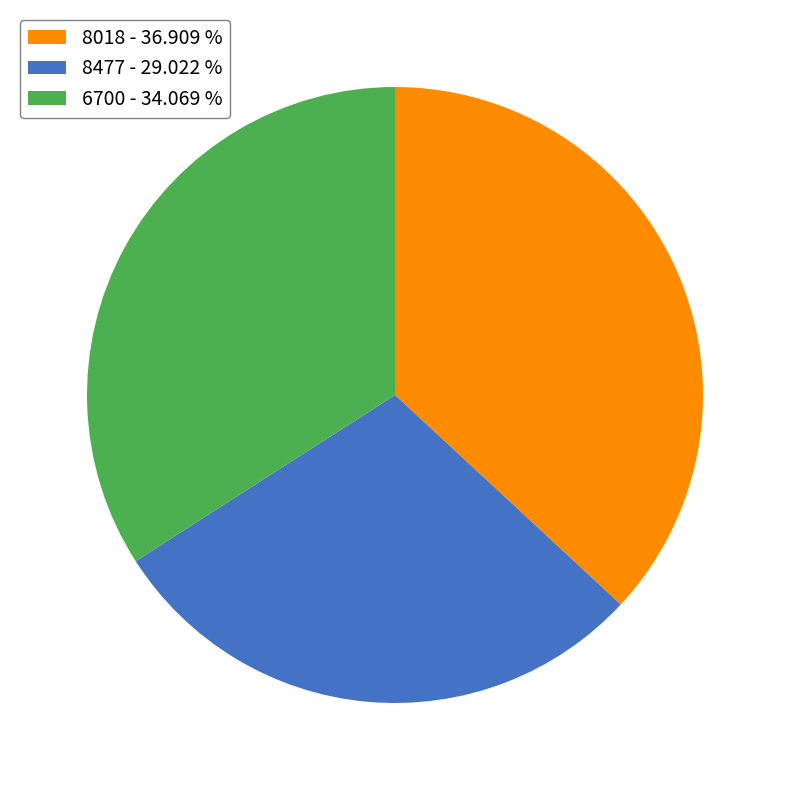

Rank the categories by value from lowest to highest.

8477, 6700, 8018